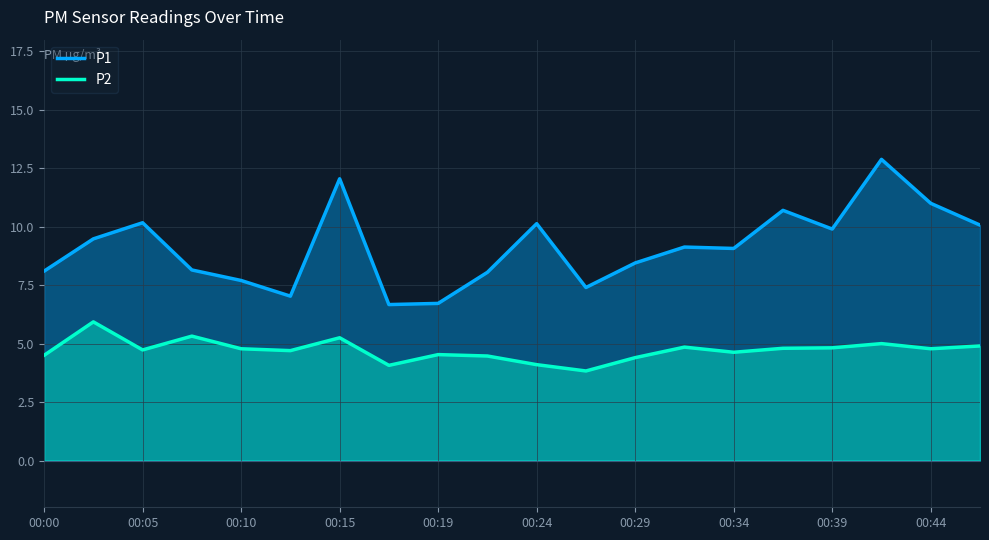

What is the difference between the maximum and minimum values in the P2 series?

2.1